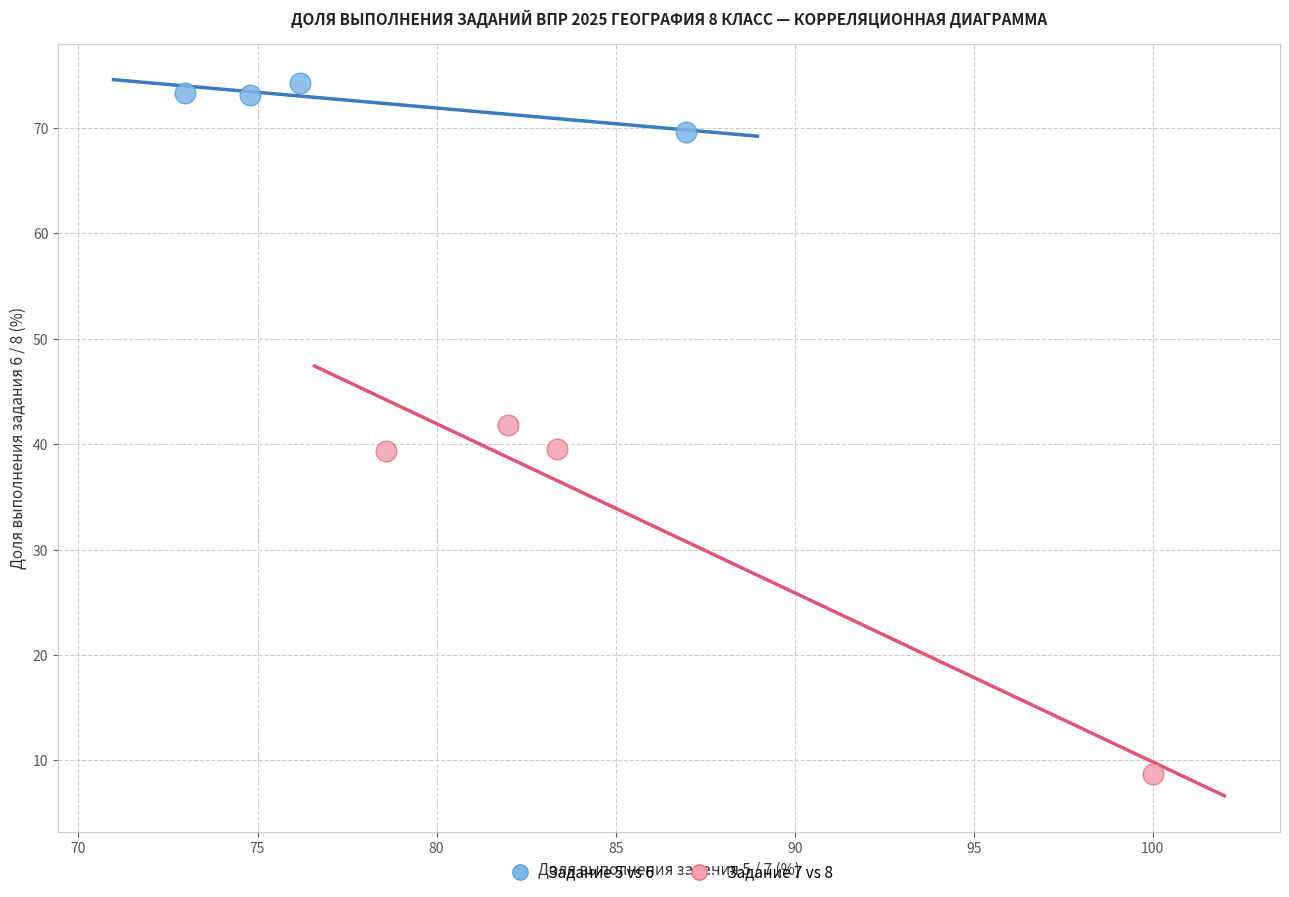

Which series has the largest Y range (max minus min)?

Задание 7 vs 8